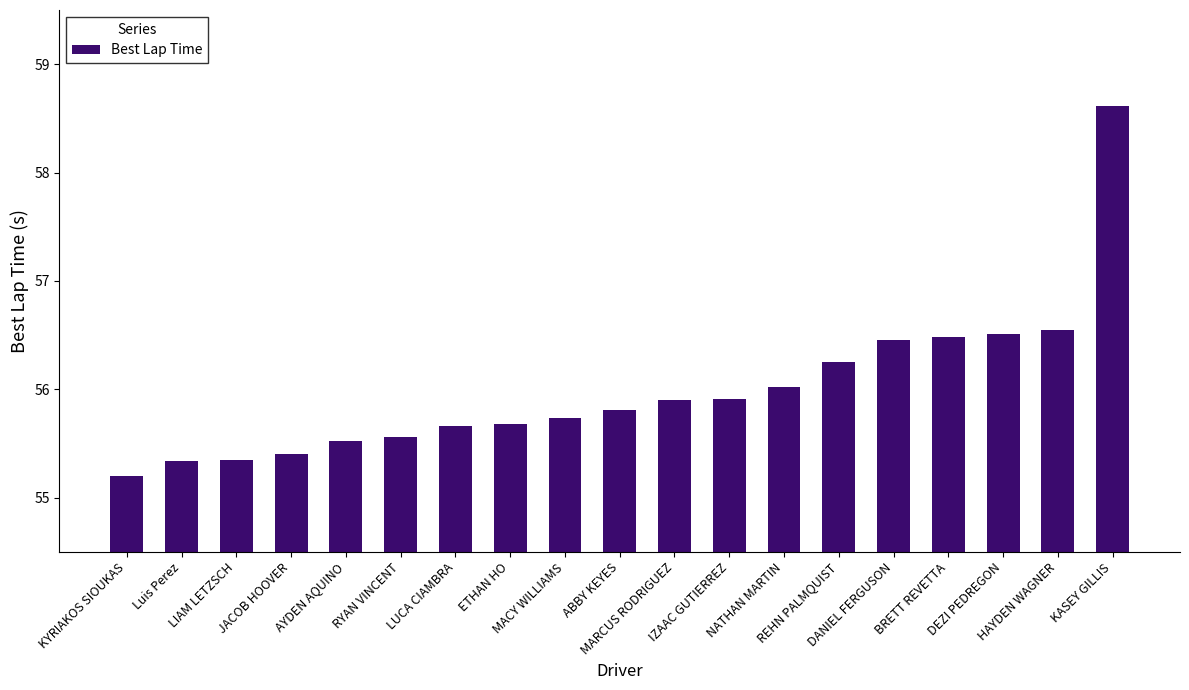

What is the change in value from KYRIAKOS SIOUKAS to KASEY GILLIS?

+3.4